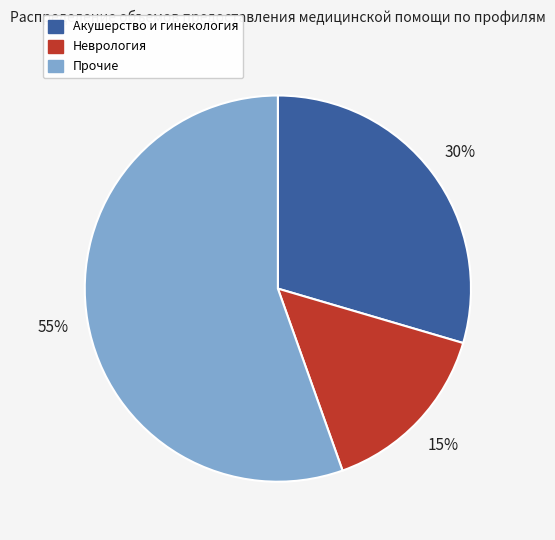

Does Акушерство и гинекология represent more than half of the total?

No